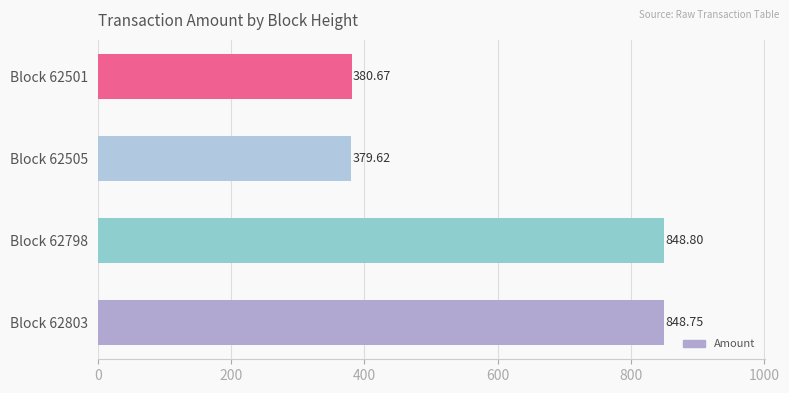

What is the ratio of the value at Block 62505 to the value at Block 62803?

0.4